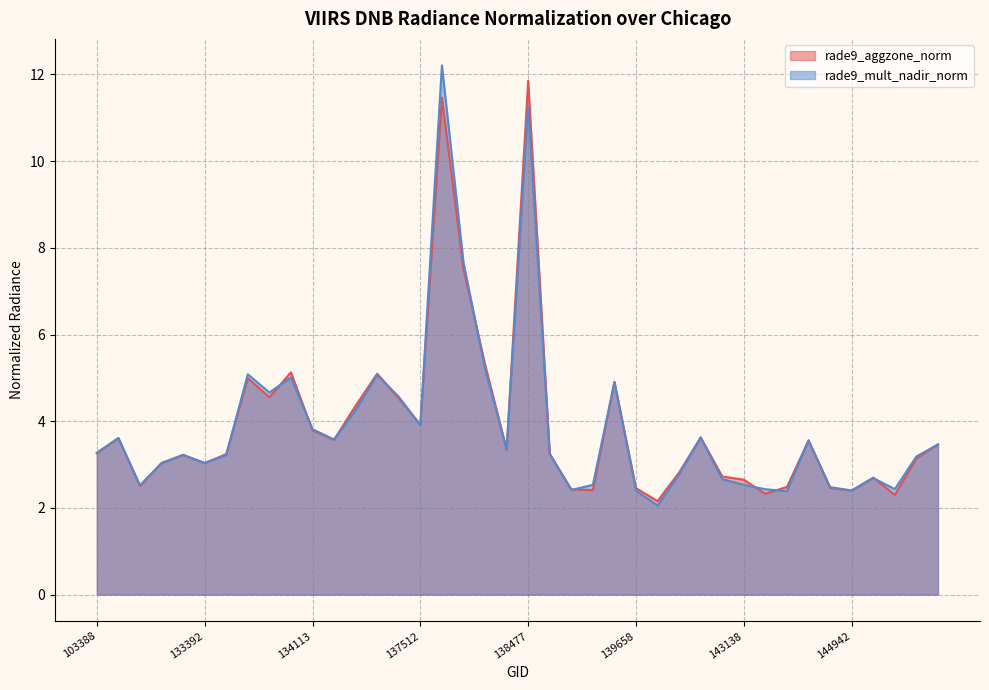

What is the minimum value for rade9_aggzone_norm?

2.2